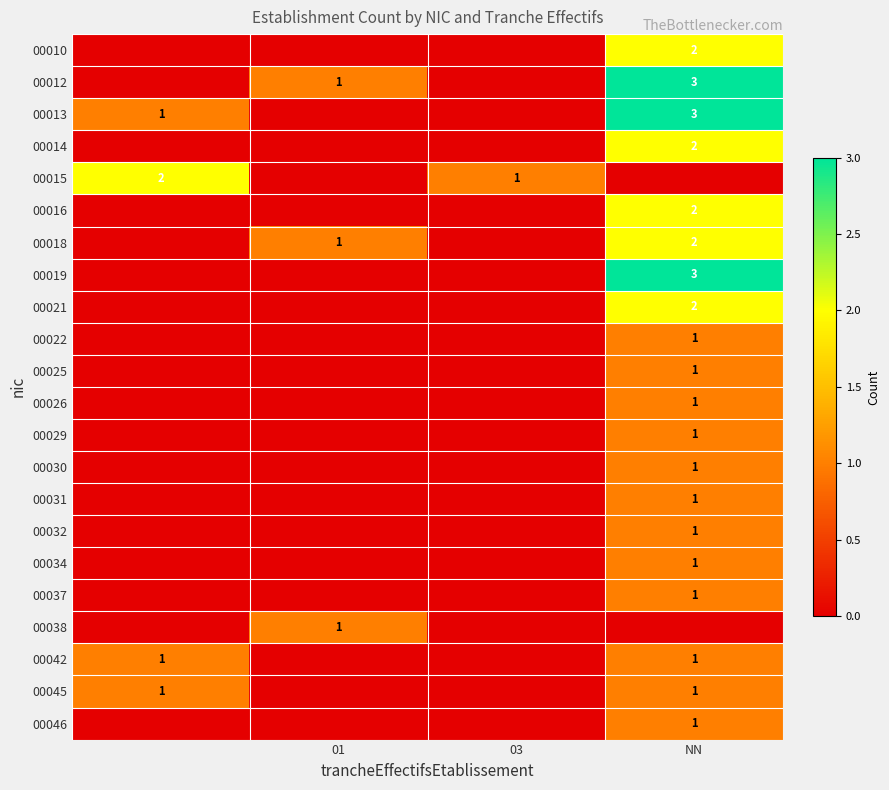

Is it true that 00015 equals 1 at 03?

True